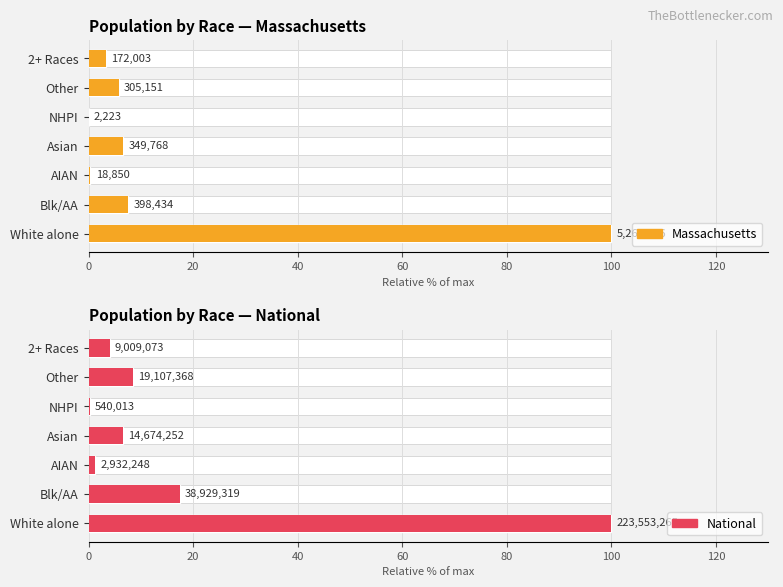

How many data points in Massachusetts are less than 5?

3